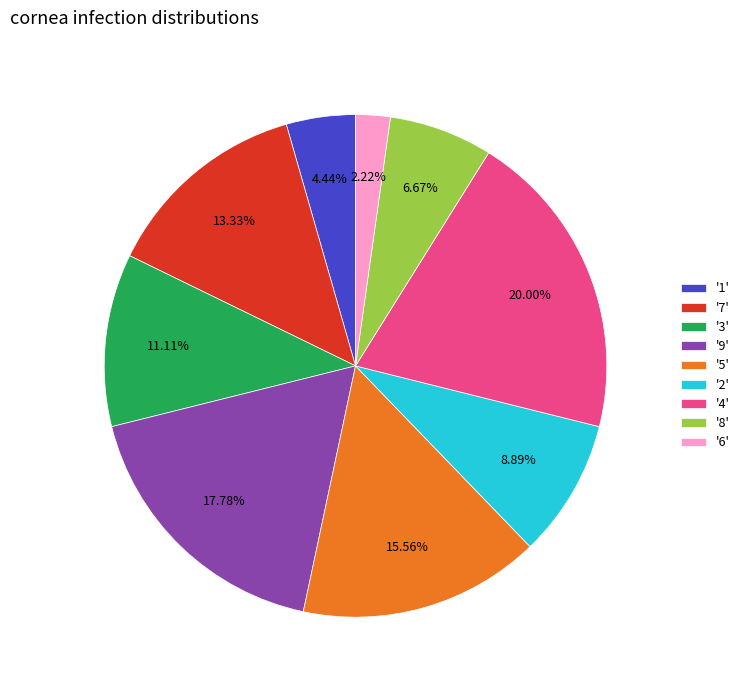

Between '6' and '9', which is larger?

'9'